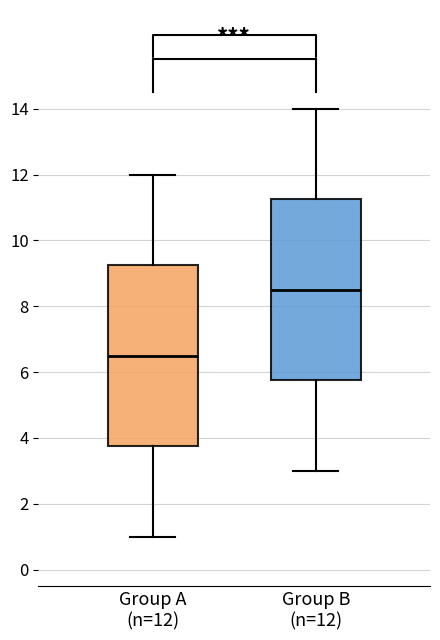

Which box has the lowest median line?

Group A (n=12)